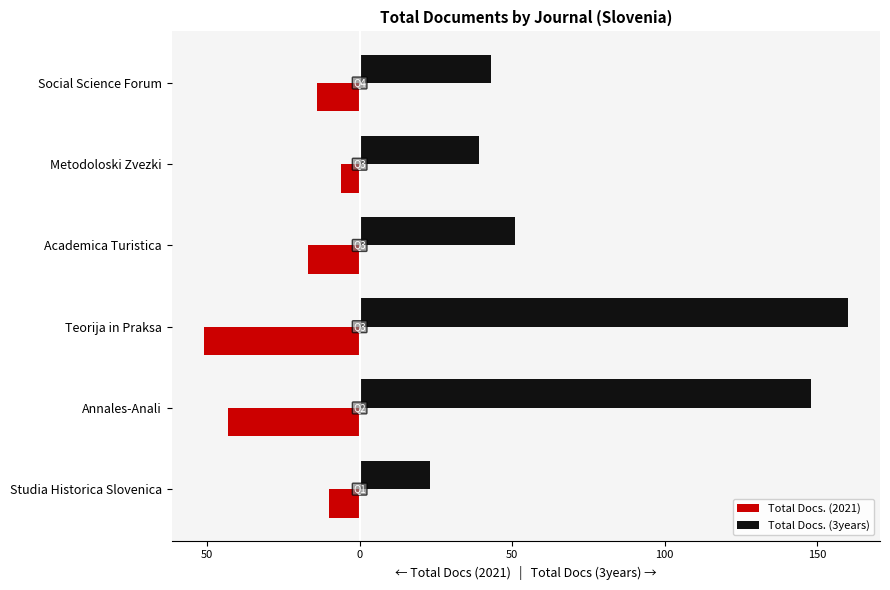

What are all the series names shown in the legend?

Total Docs. (2021), Total Docs. (3years)